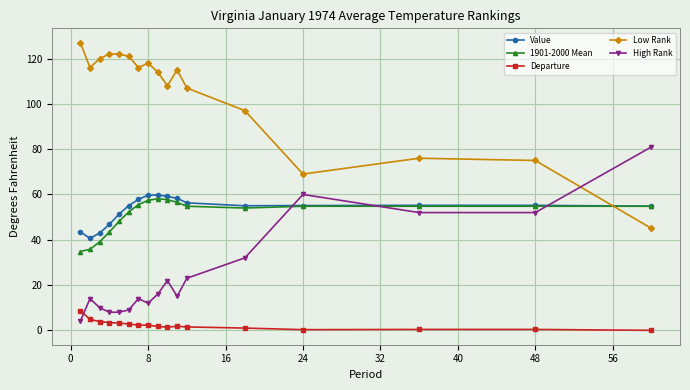

What is the maximum value for Low Rank?

127.0